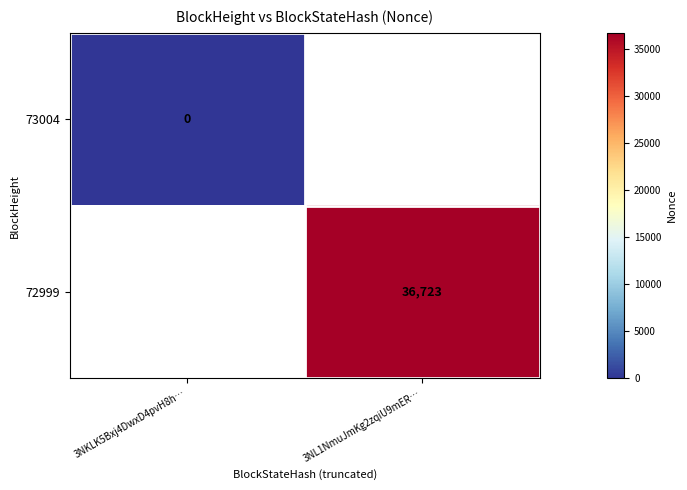

The value of 72999 at 3NL1NmuJmKg2zqiU9mER… is 57570.5. True or false?

False